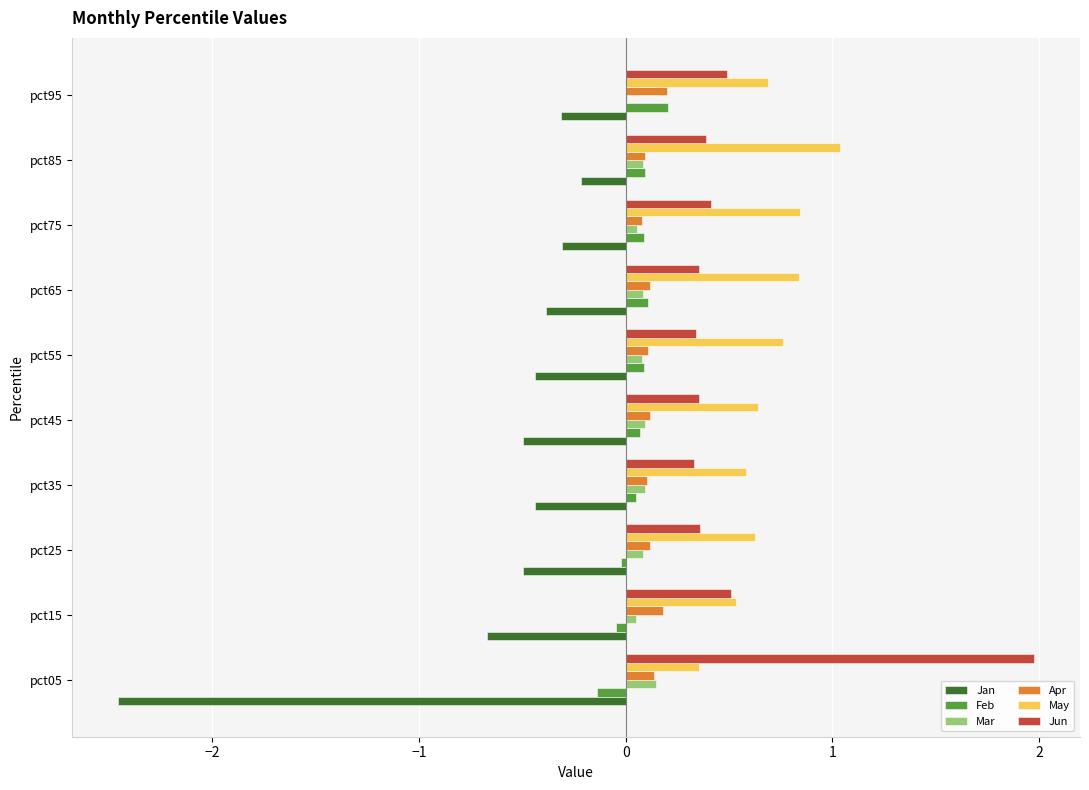

What are all the series names shown in the legend?

Jan, Feb, Mar, Apr, May, Jun